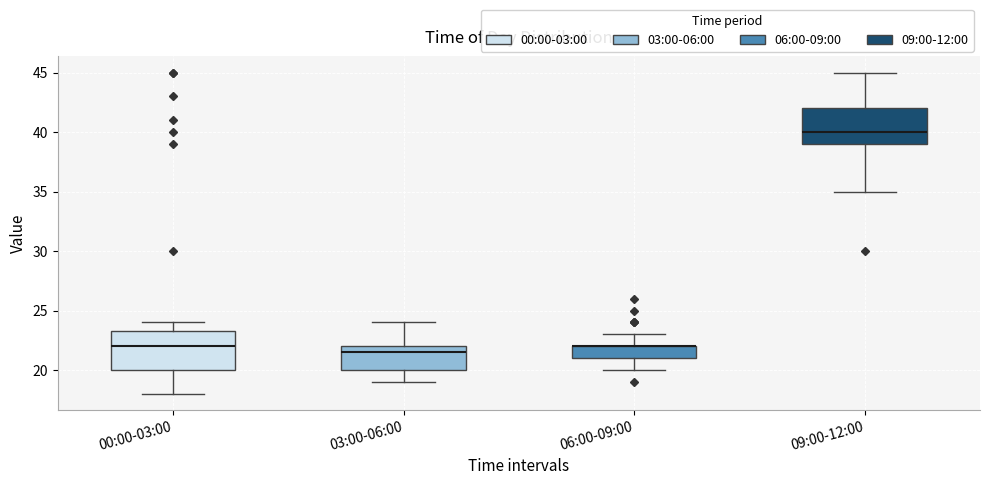

Where does the median line of the box for 03:00-06:00 sit on the y-axis? The values are not printed on the chart, so give them approximately, as read against the axis.

21.5